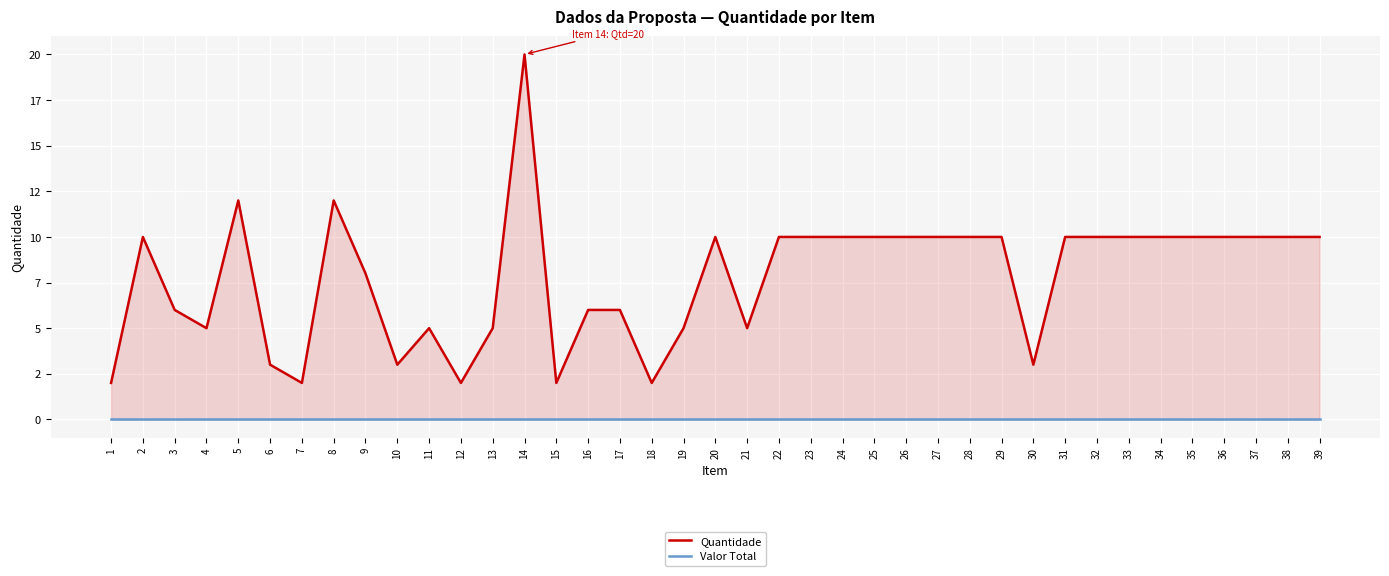

What is the sum of all Quantidade values?

304